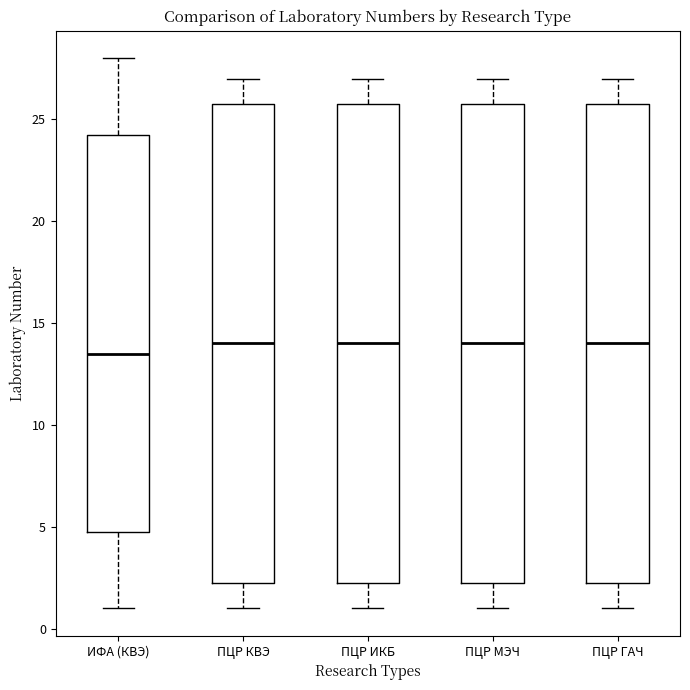

Reading left to right, read every box against the y-axis: the position of its median line, the range the box covers, and the ends of its whiskers. The values are not printed on the chart, so give them approximately, as read against the axis.

ИФА (КВЭ): median 13.5, box 5.0 to 24.5, whiskers 1.0 to 28.0
ПЦР КВЭ: median 14.0, box 2.5 to 26.0, whiskers 1.0 to 27.0
ПЦР ИКБ: median 14.0, box 2.5 to 26.0, whiskers 1.0 to 27.0
ПЦР МЭЧ: median 14.0, box 2.5 to 26.0, whiskers 1.0 to 27.0
ПЦР ГАЧ: median 14.0, box 2.5 to 26.0, whiskers 1.0 to 27.0